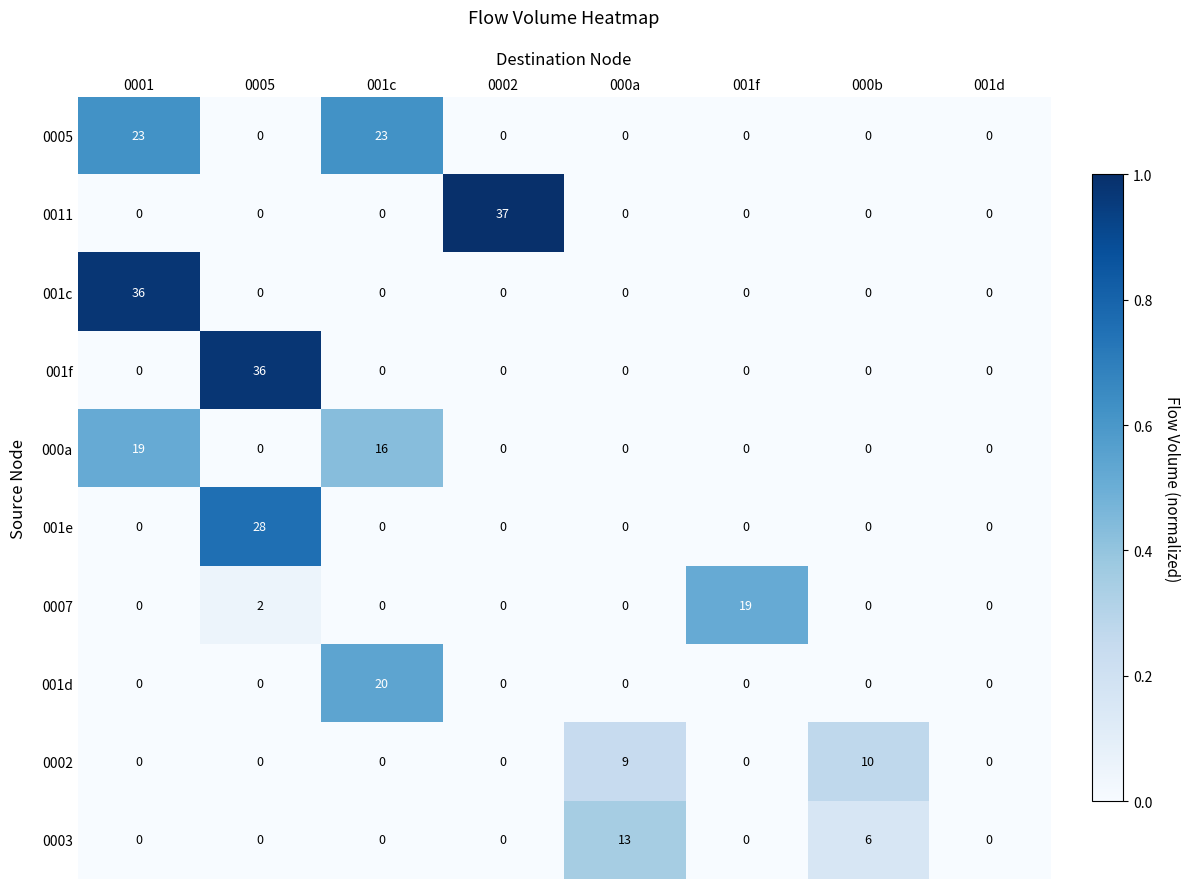

How many distinct data groups are displayed?

10